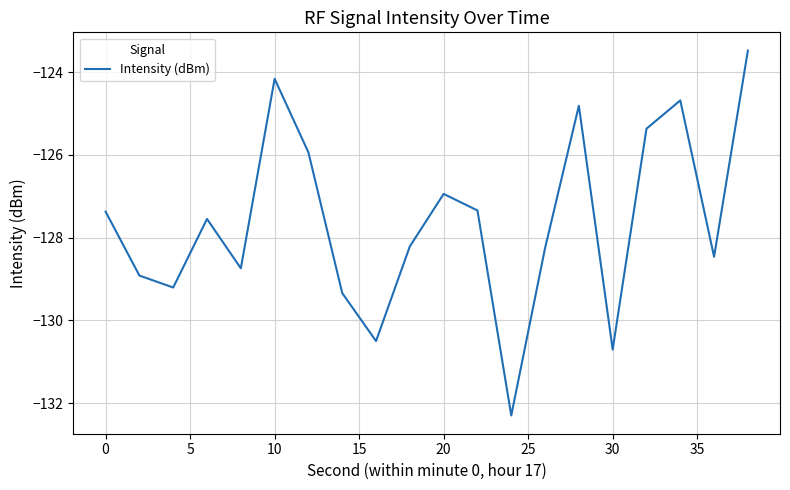

Count the number of data series in this chart.

1